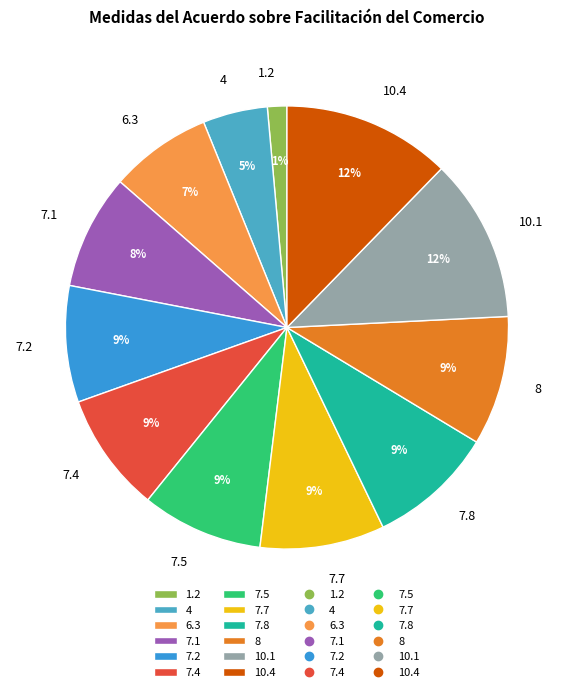

How many segments does this pie chart have?

12